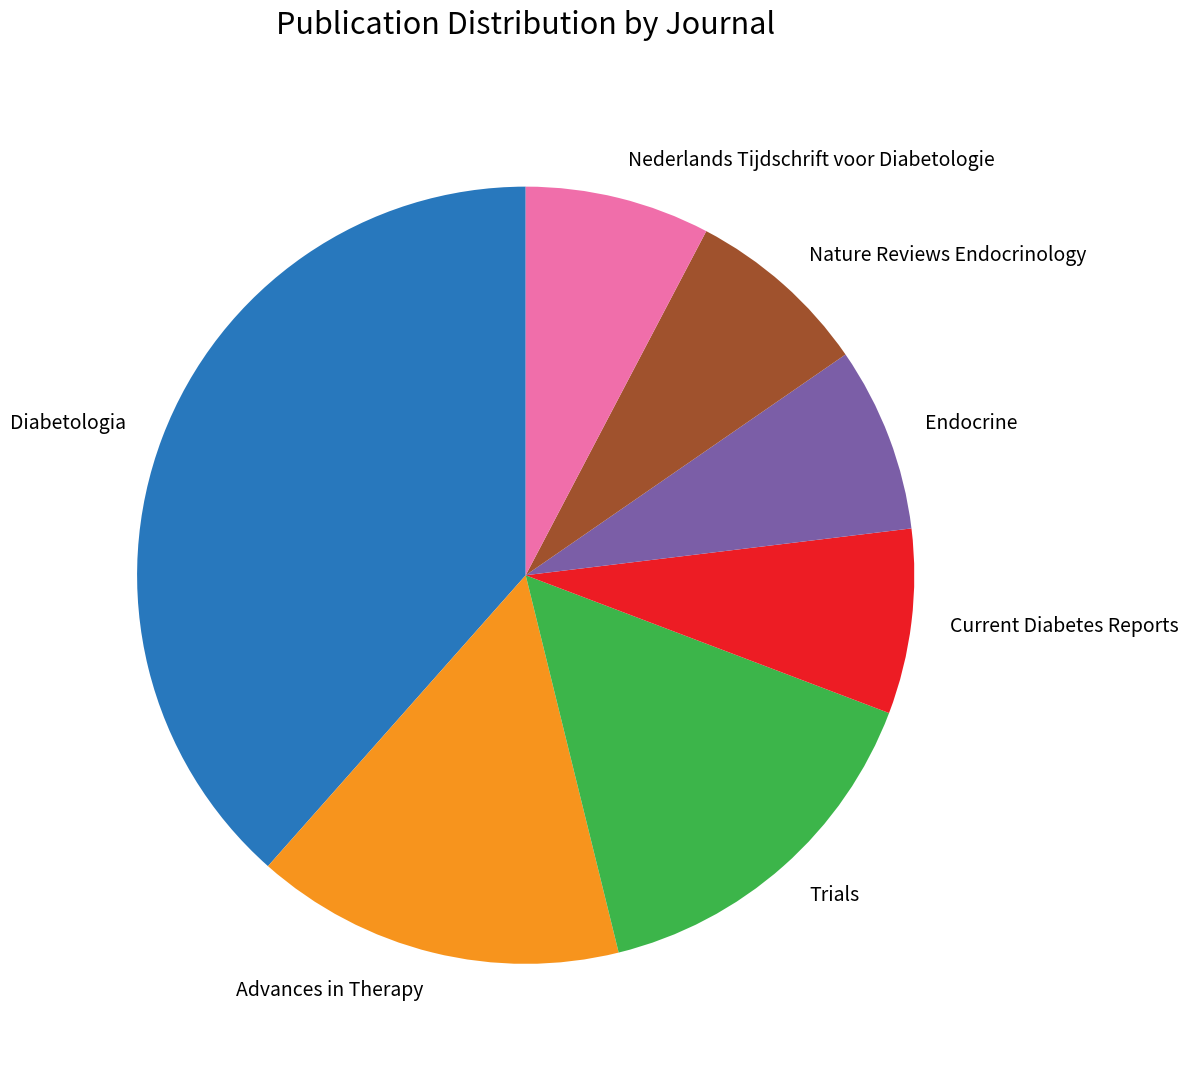

Which category has the biggest portion of the pie?

Diabetologia